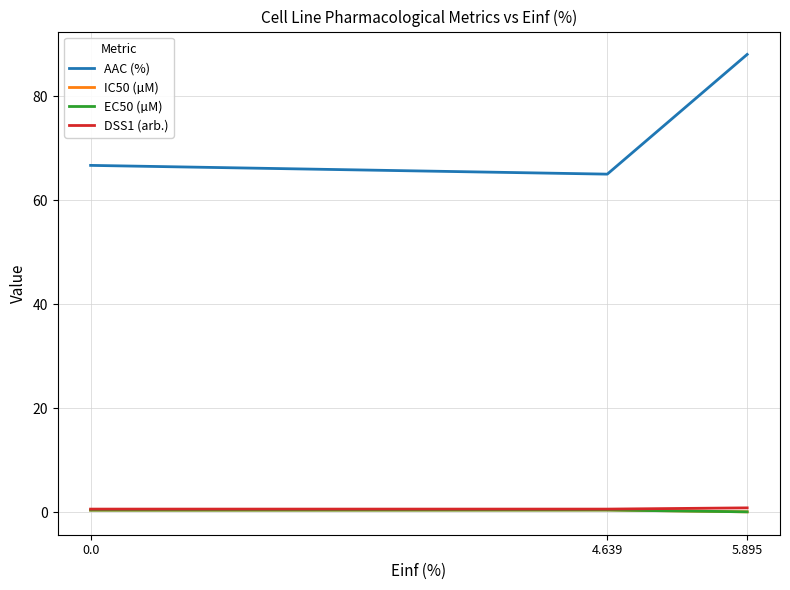

Is it true that IC50 (µM) equals 0.1 at 5.895?

True